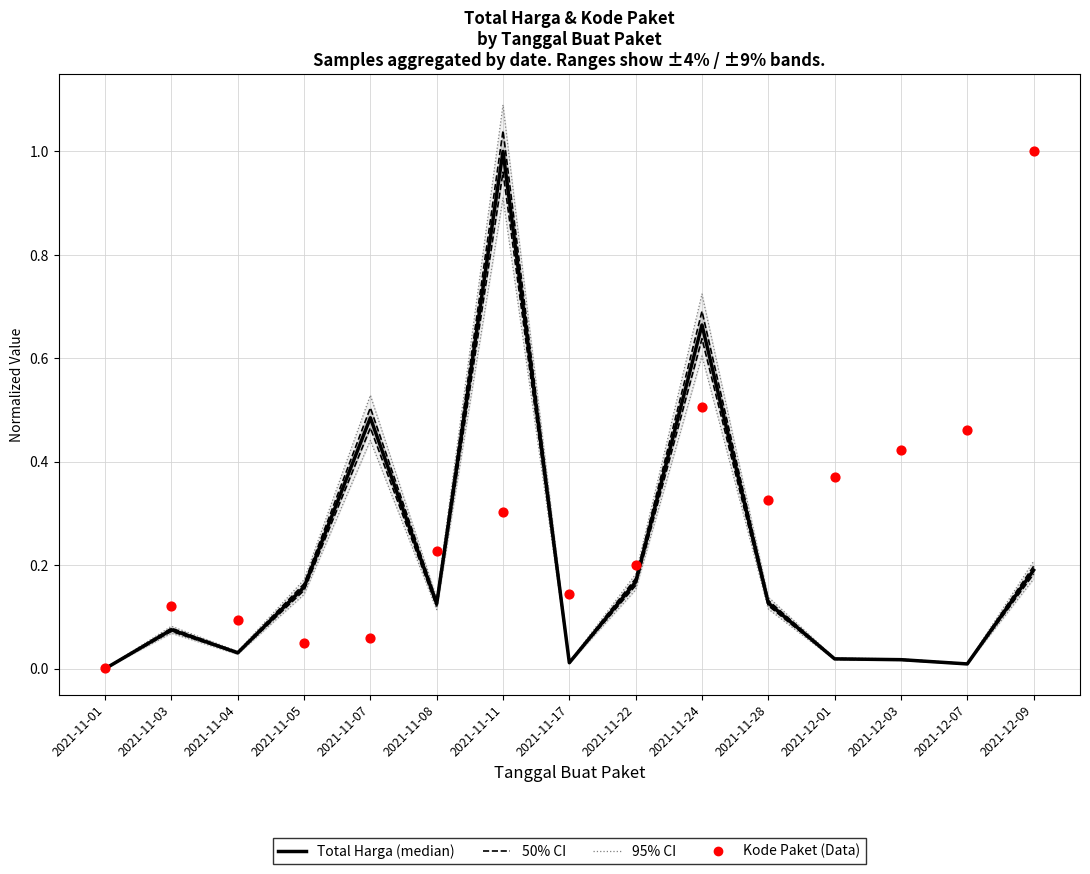

Which series contains the highest Y value?

95% CI